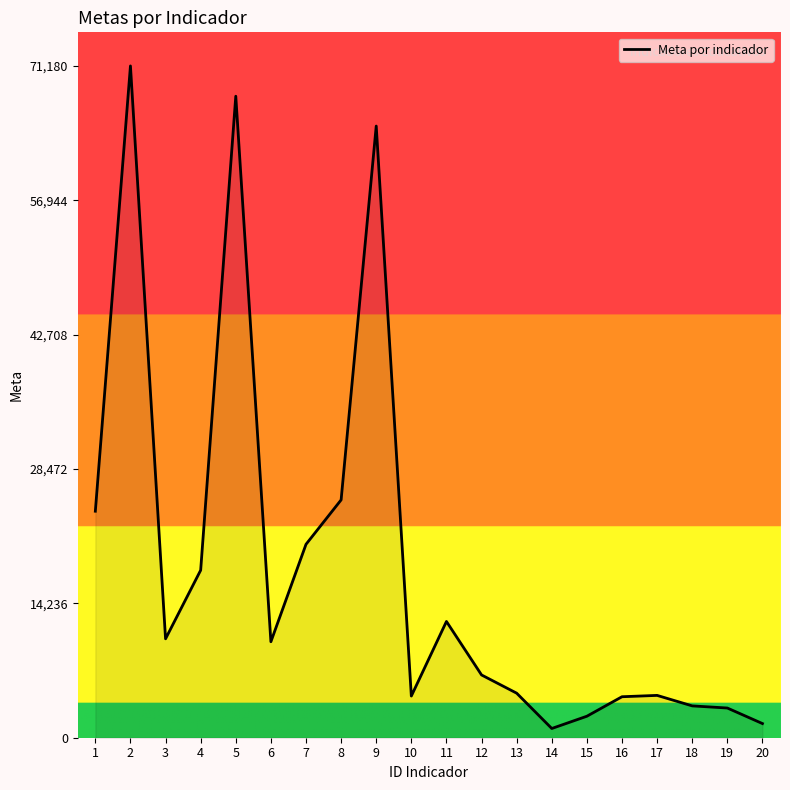

Does the chart display data point markers on the line(s)?

No